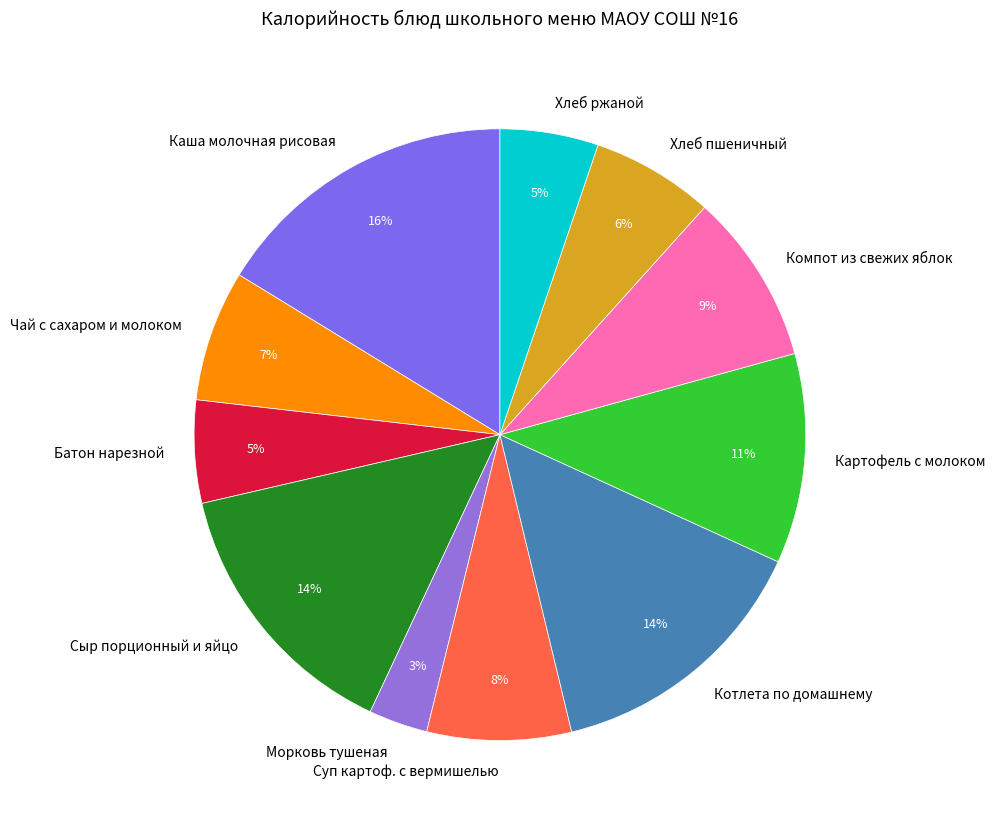

How many segments does this pie chart have?

11